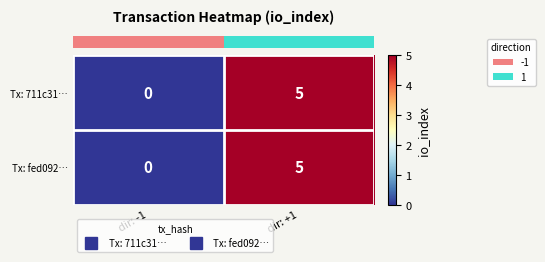

At which label is Tx: 711c31… closest to 2?

dir: -1